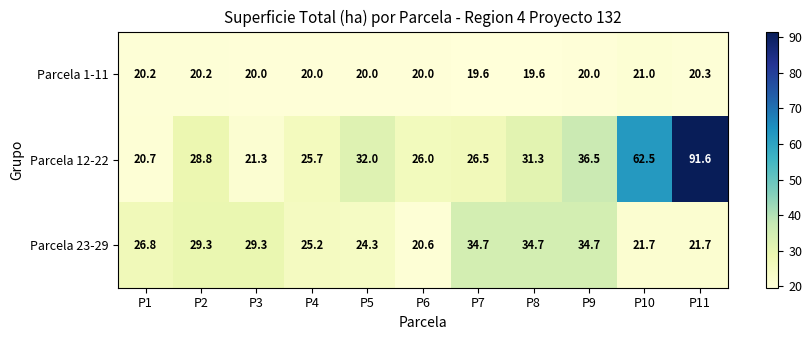

What is the spread (max minus min) of values at P11?

71.3